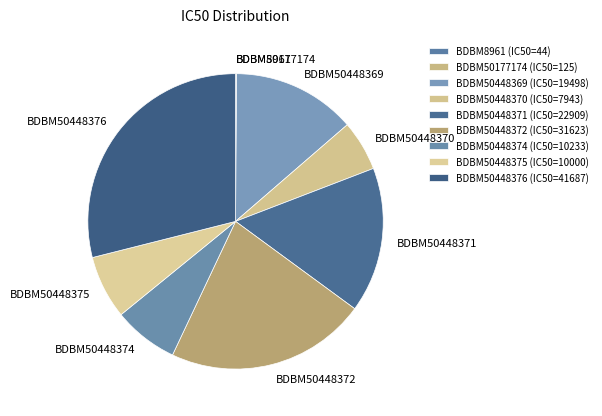

Does BDBM50448371 account for over 50% of the chart?

No